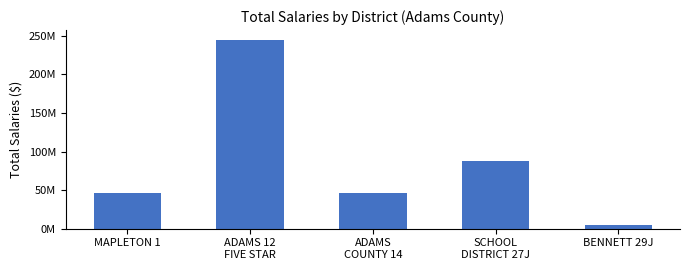

Reading right to left, transcribe all the data shown in this chart.

BENNETT 29J=4724653.9	SCHOOL
DISTRICT 27J=87483672.1	ADAMS
COUNTY 14=46188447.1	ADAMS 12
FIVE STAR=245238050.2	MAPLETON 1=45788354.9